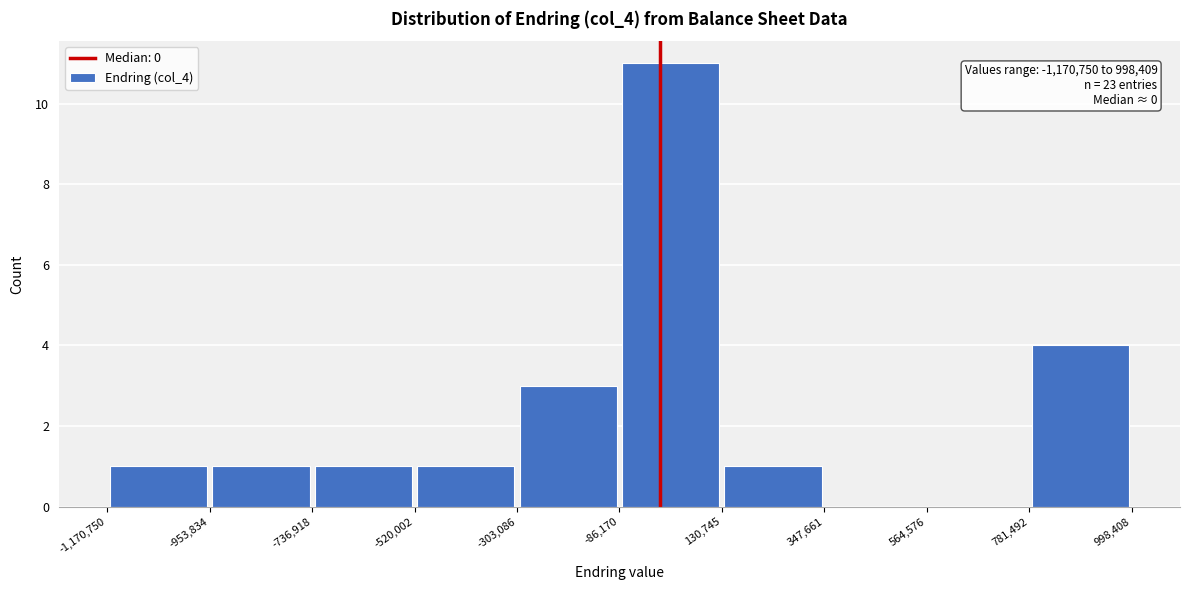

Over which range of the x-axis is the bar tallest?

-86,170 to 130,745